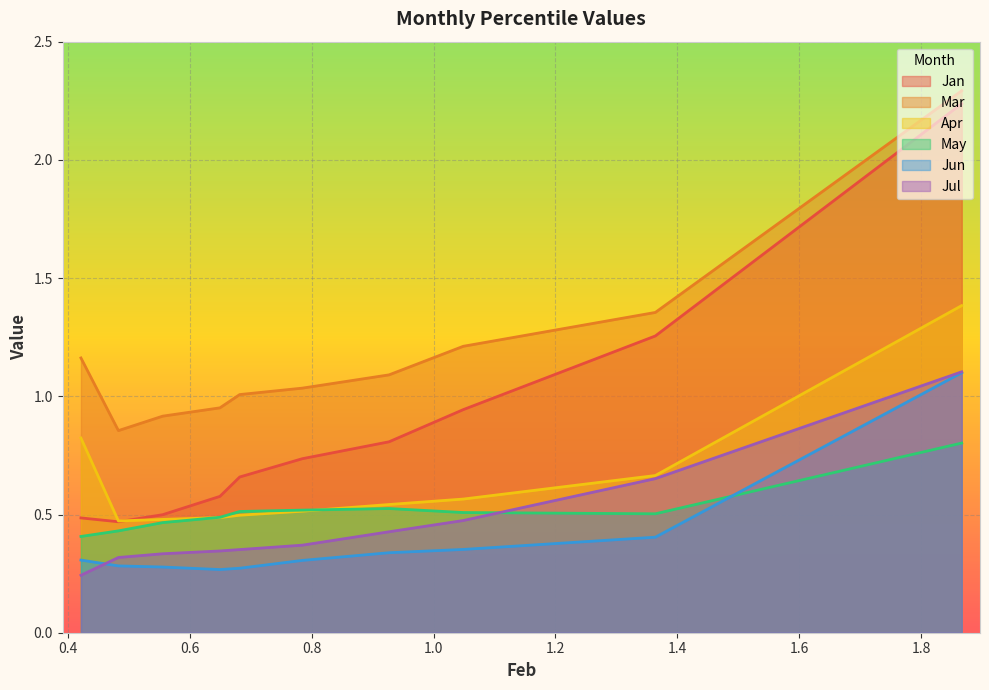

Reading left to right, transcribe all the data shown in this chart.

Jan: pct05=2.2	pct15=1.3	pct25=0.9	pct35=0.8	pct45=0.7	pct55=0.7	pct65=0.6	pct75=0.5	pct85=0.5	pct95=0.5
Mar: pct05=2.3	pct15=1.4	pct25=1.2	pct35=1.1	pct45=1.0	pct55=1.0	pct65=1.0	pct75=0.9	pct85=0.9	pct95=1.2
Apr: pct05=1.4	pct15=0.7	pct25=0.6	pct35=0.5	pct45=0.5	pct55=0.5	pct65=0.5	pct75=0.5	pct85=0.5	pct95=0.8
May: pct05=0.8	pct15=0.5	pct25=0.5	pct35=0.5	pct45=0.5	pct55=0.5	pct65=0.5	pct75=0.5	pct85=0.4	pct95=0.4
Jun: pct05=1.1	pct15=0.4	pct25=0.4	pct35=0.3	pct45=0.3	pct55=0.3	pct65=0.3	pct75=0.3	pct85=0.3	pct95=0.3
Jul: pct05=1.1	pct15=0.7	pct25=0.5	pct35=0.4	pct45=0.4	pct55=0.4	pct65=0.3	pct75=0.3	pct85=0.3	pct95=0.2